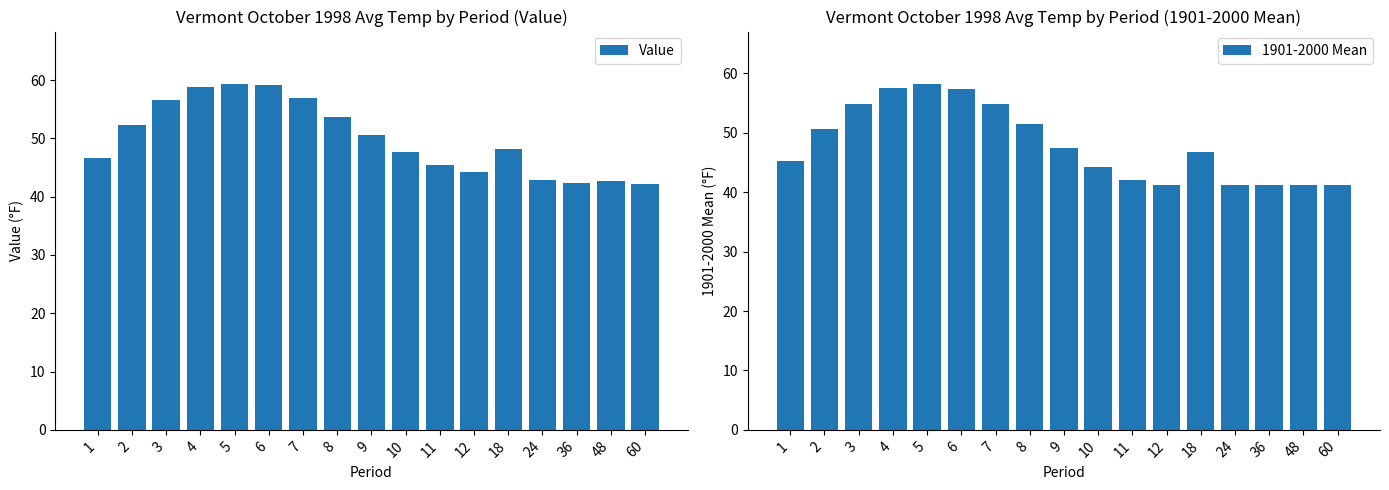

Between 2 and 5, which series saw the biggest shift?

1901-2000 Mean